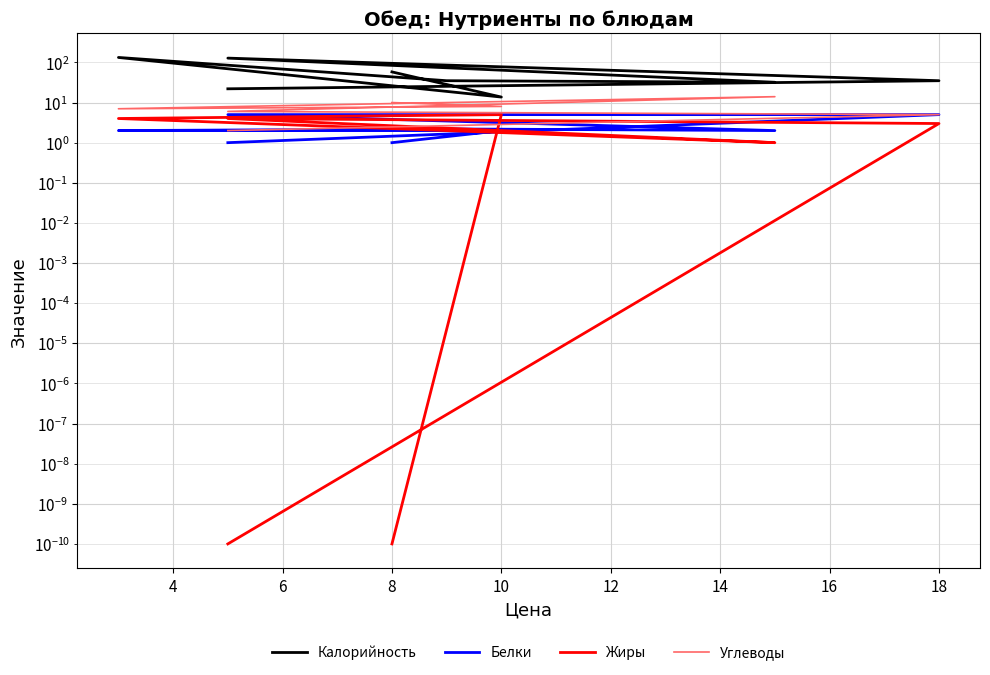

True or false: Жиры and Углеводы intersect in this chart.

False